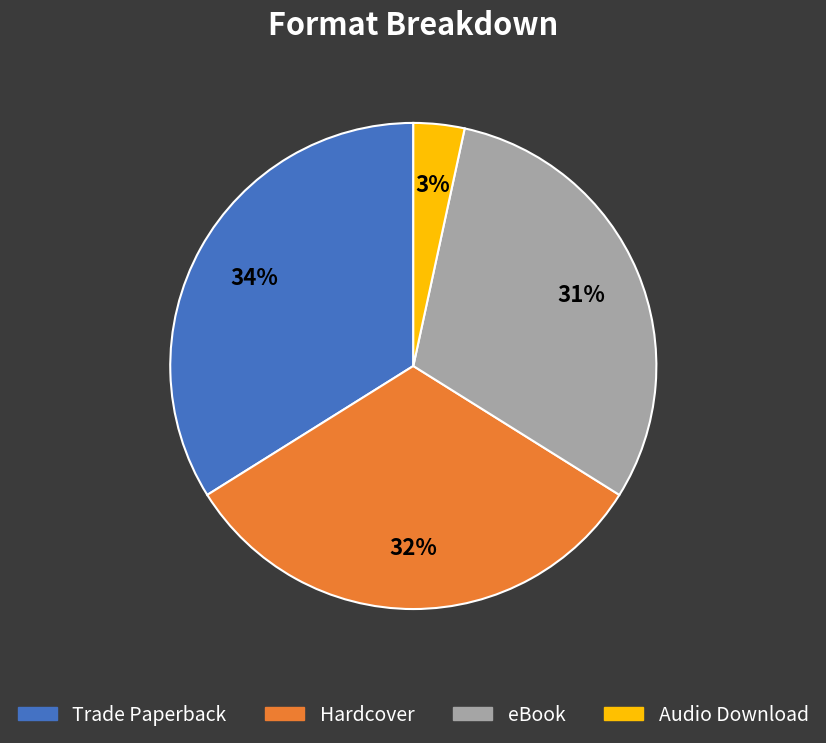

To the nearest percent, what is the difference between the largest and smallest slice percentages?

31%